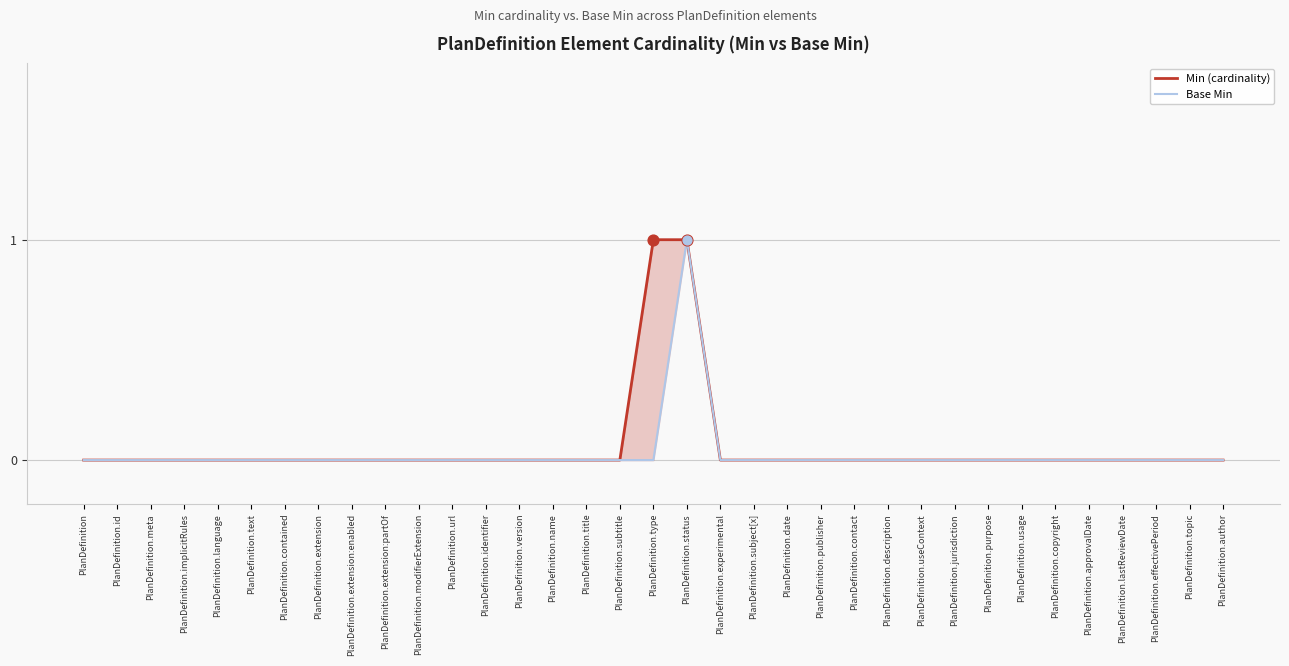

What is the total value across all series at PlanDefinition.type?

1